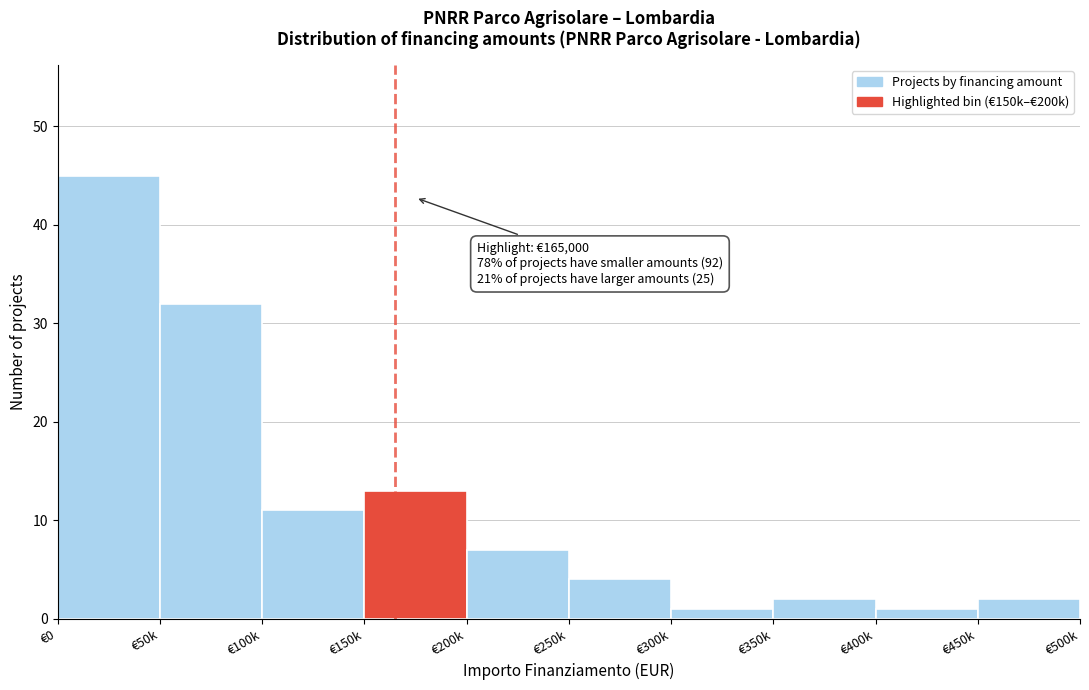

Reading left to right, extract all data points from this chart.

€0=45	€50k=32	€100k=11	€150k=13	€200k=7	€250k=4	€300k=1	€350k=2	€400k=1	€450k=2